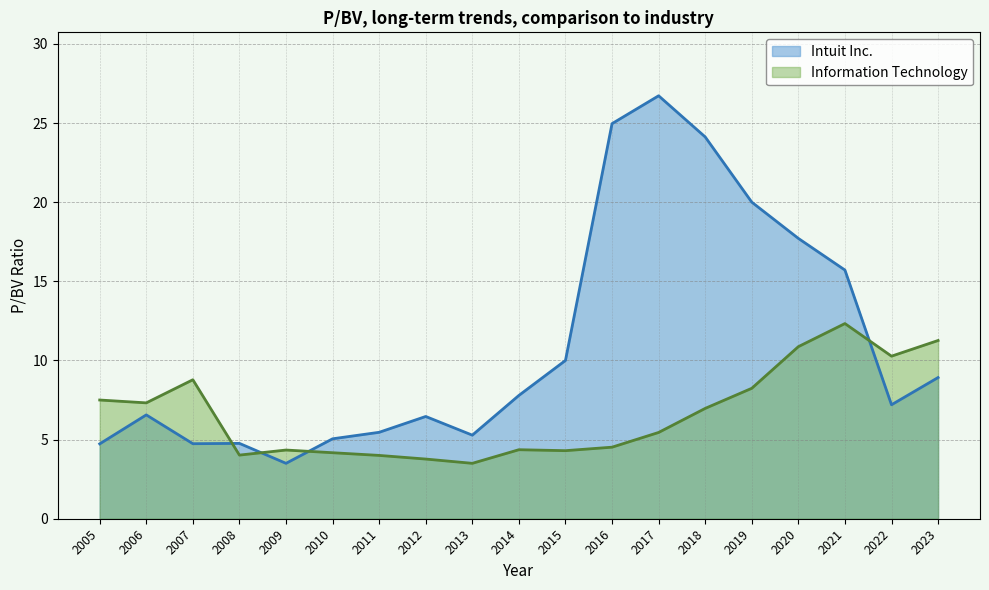

True or false: Intuit Inc. and Information Technology intersect in this chart.

True